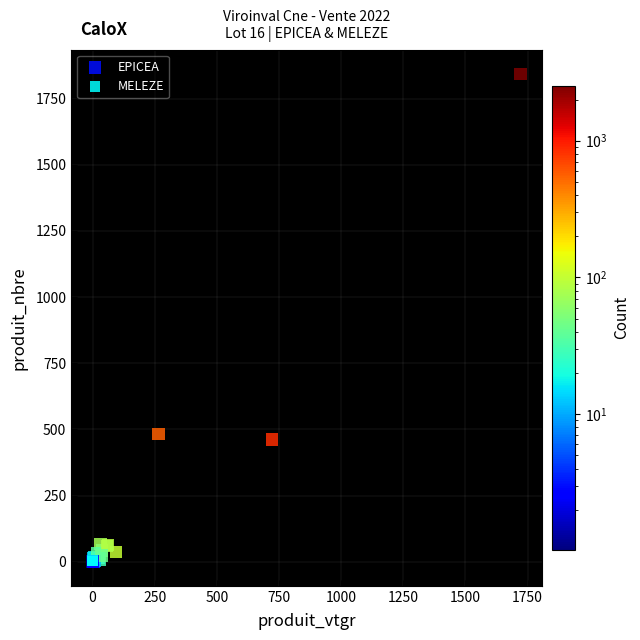

What are all the series names shown in the legend?

EPICEA, MELEZE